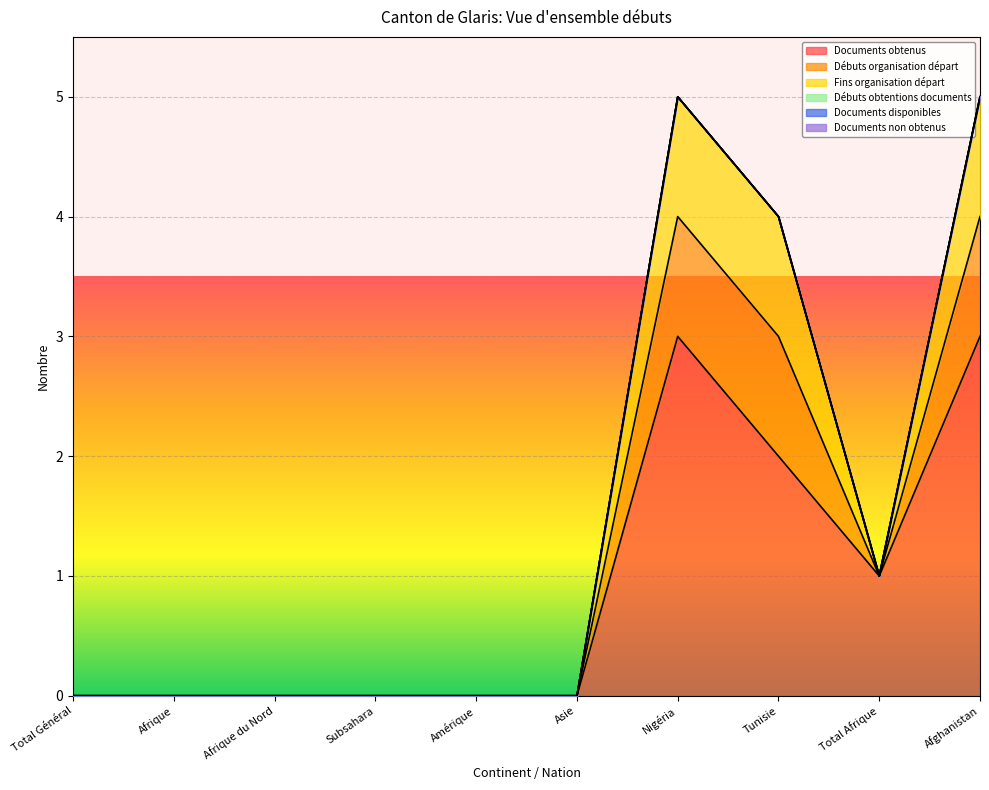

How many positive values does the Documents obtenus series have?

4